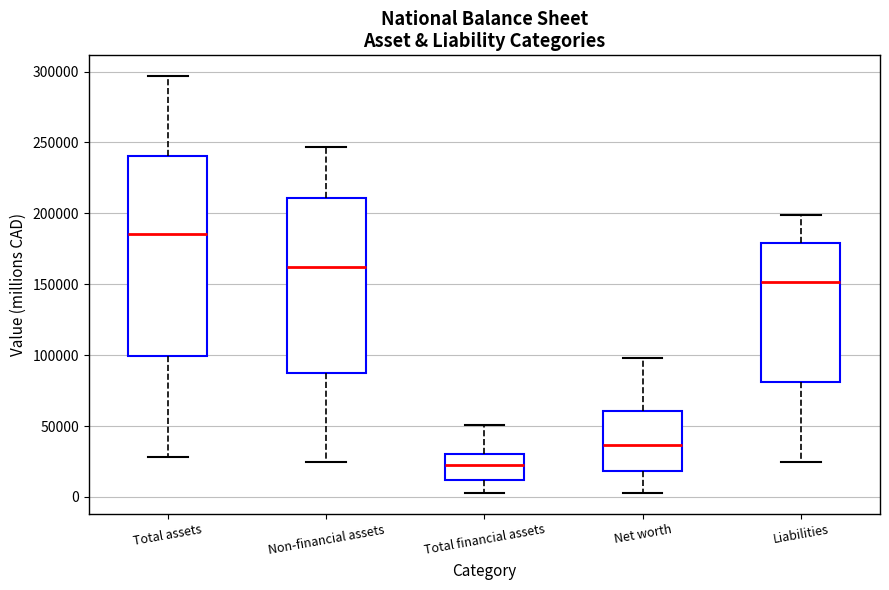

Reading left to right, transcribe this box plot: for each box, give where its median line is, the range the box spans, and where its two whiskers end, as read against the y-axis. The values are not printed on the chart, so give them approximately, as read against the axis.

Total assets: median 185000, box 100000 to 240000, whiskers 30000 to 295000
Non-financial assets: median 160000, box 90000 to 210000, whiskers 25000 to 245000
Total financial assets: median 25000, box 10000 to 30000, whiskers 5000 to 50000
Net worth: median 35000, box 20000 to 60000, whiskers 5000 to 100000
Liabilities: median 150000, box 80000 to 180000, whiskers 25000 to 200000